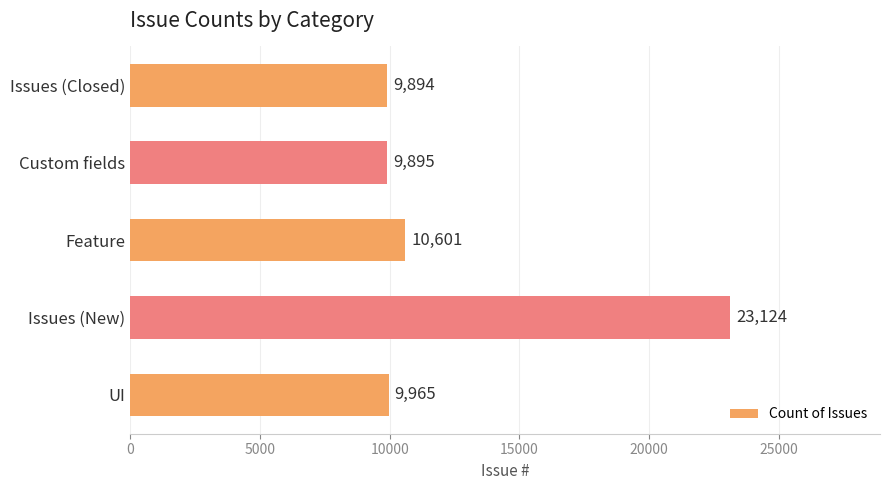

What is the difference between the second highest and minimum values?

707